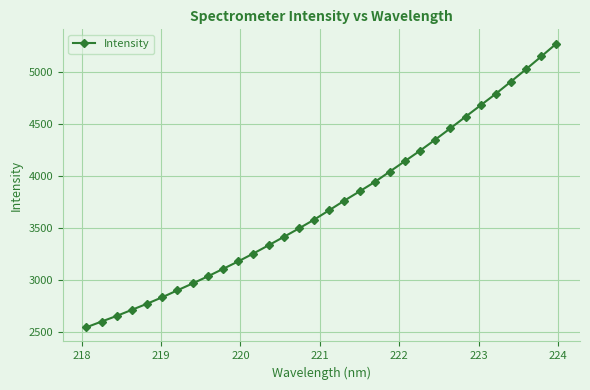

What is the difference between the maximum and second lowest values?

2678.7